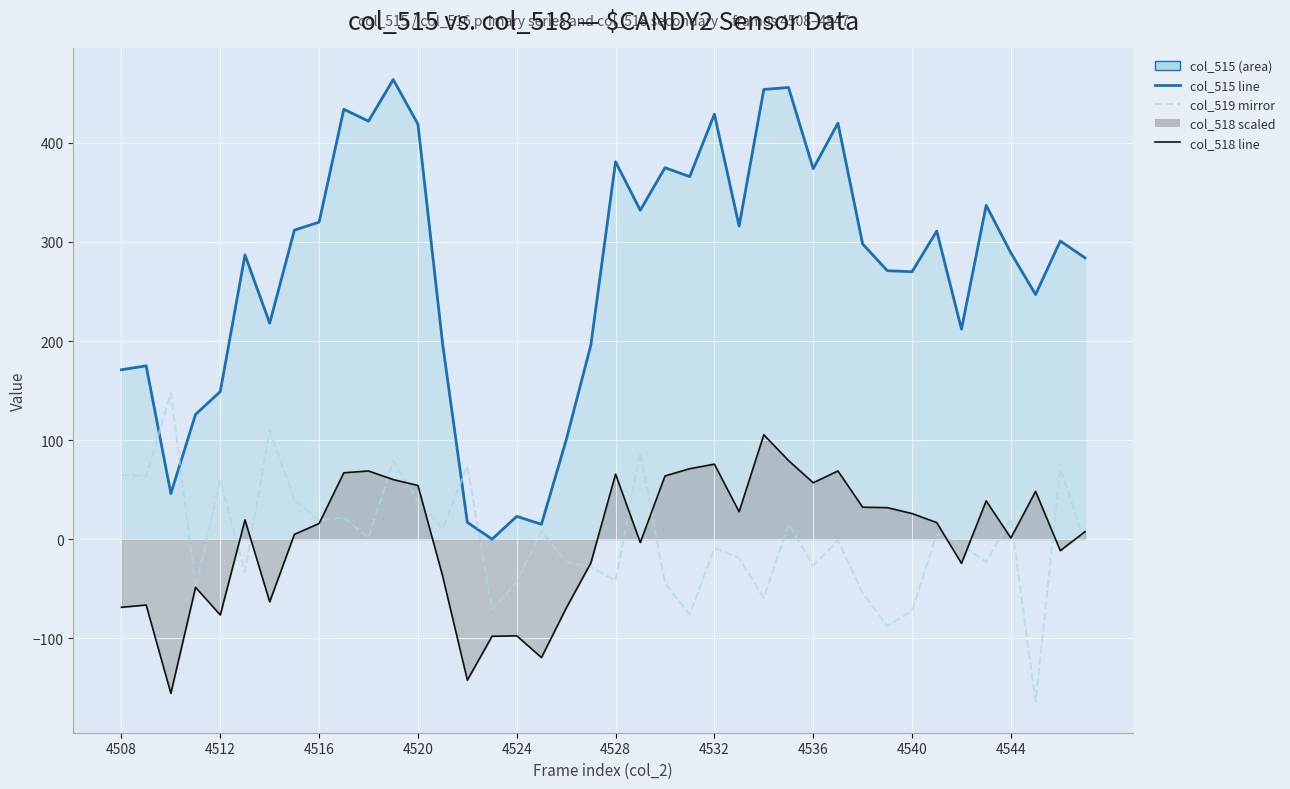

What is the minimum value shown in the chart?

-164.0